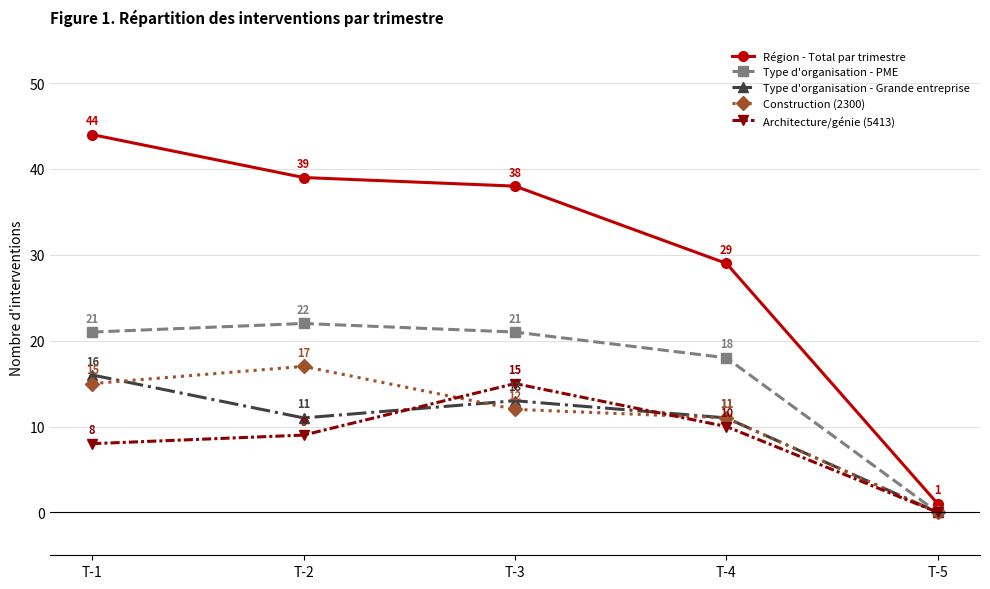

True or false: Architecture/génie (5413) and Type d'organisation - Grande entreprise intersect in this chart.

True